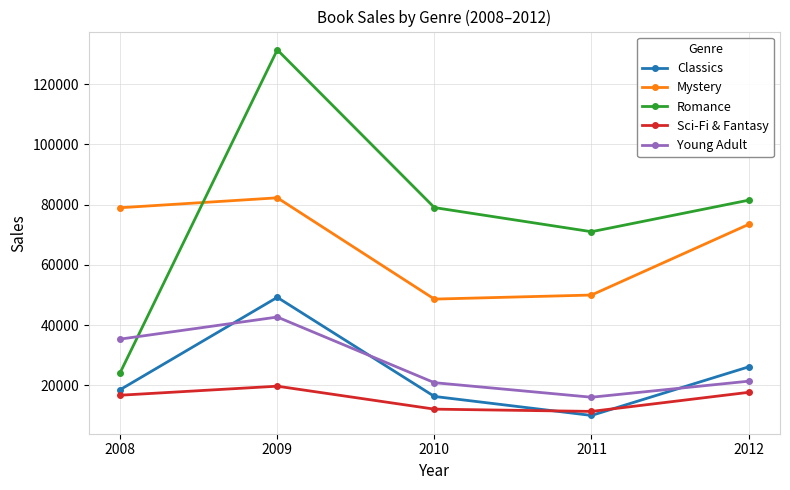

True or false: Romance and Classics cross at least once.

False